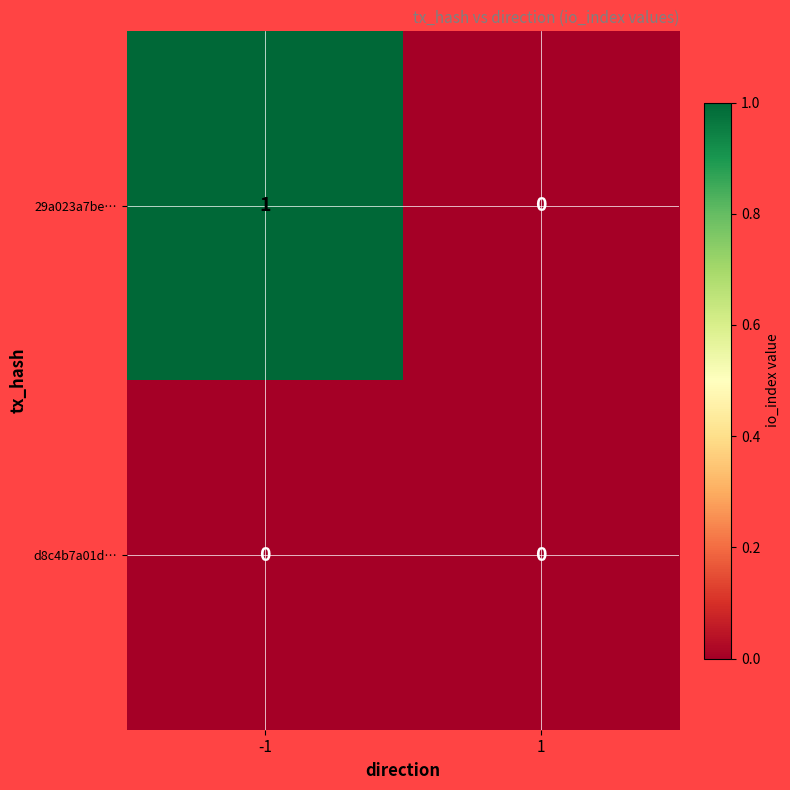

Between -1 and 1, which series saw the biggest shift?

29a023a7be…